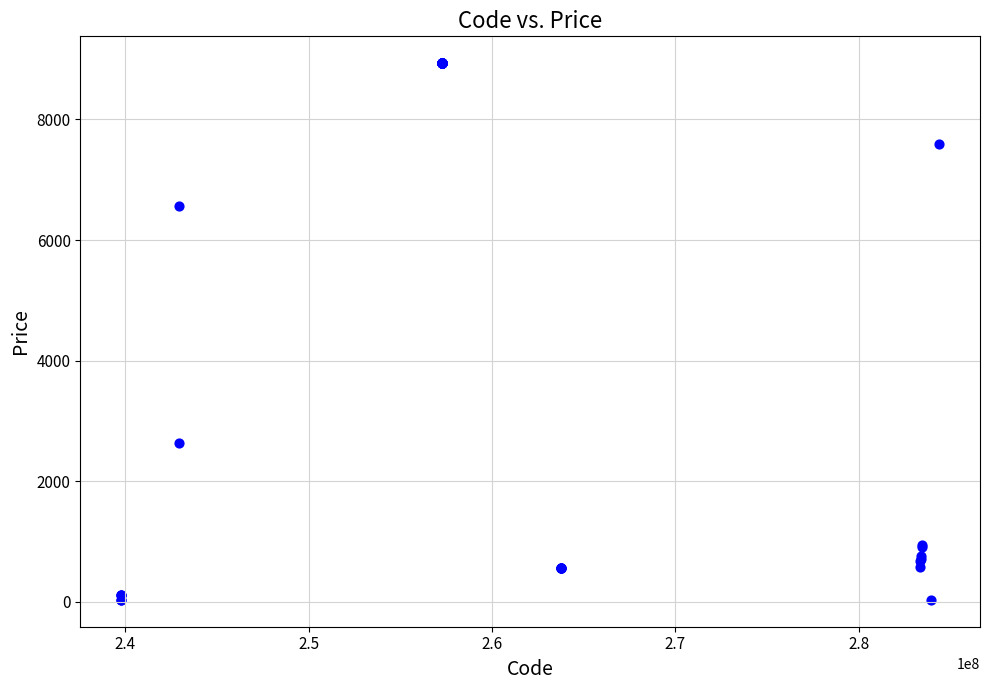

What Y value in the scatter plot is closest to 4483?

2627.5